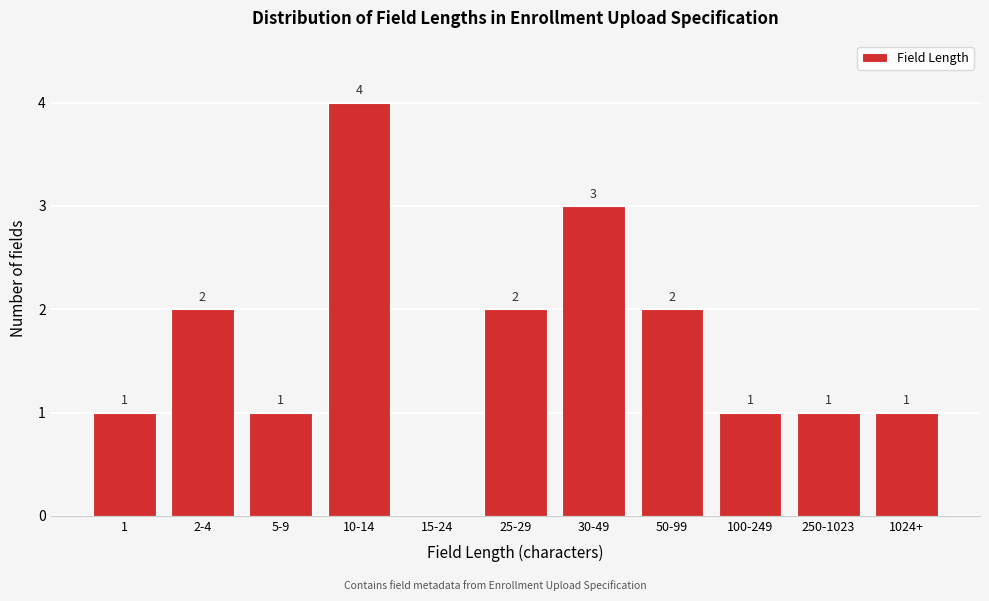

Reading left to right, list all the values displayed in this chart.

1=1	2-4=2	5-9=1	10-14=4	15-24=0	25-29=2	30-49=3	50-99=2	100-249=1	250-1023=1	1024+=1